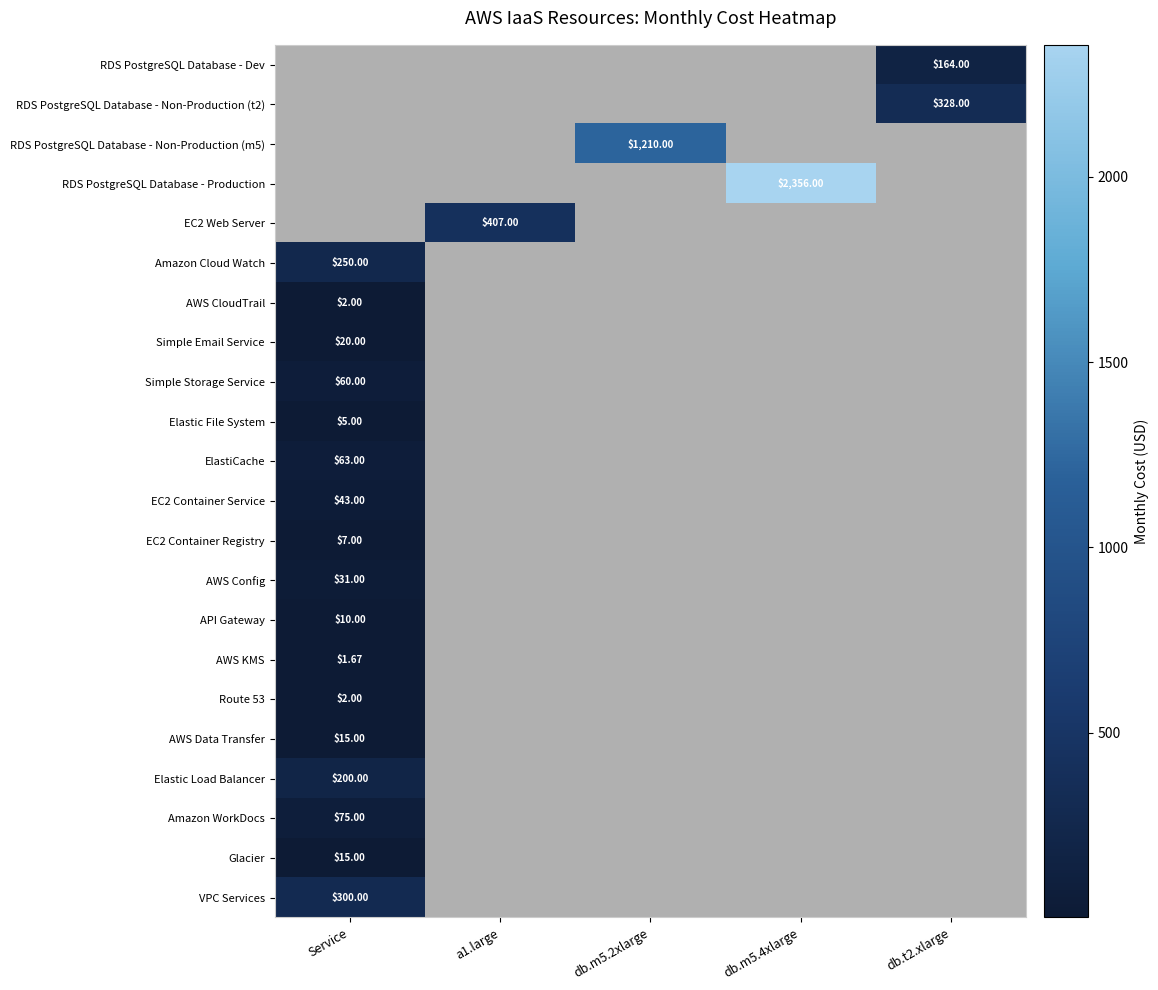

How many data points does each series have?

5